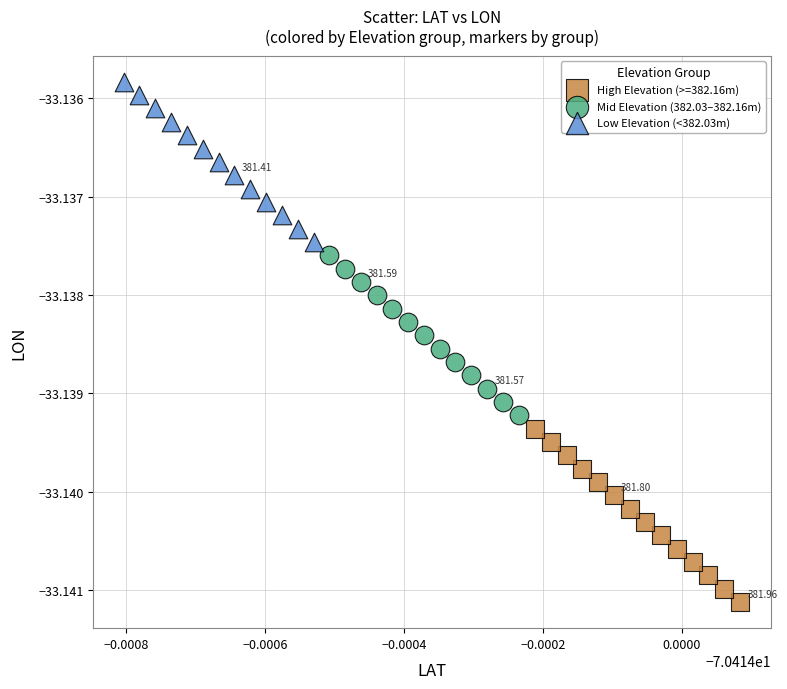

Which series has the widest spread of Y values?

High Elevation (>=382.16m)